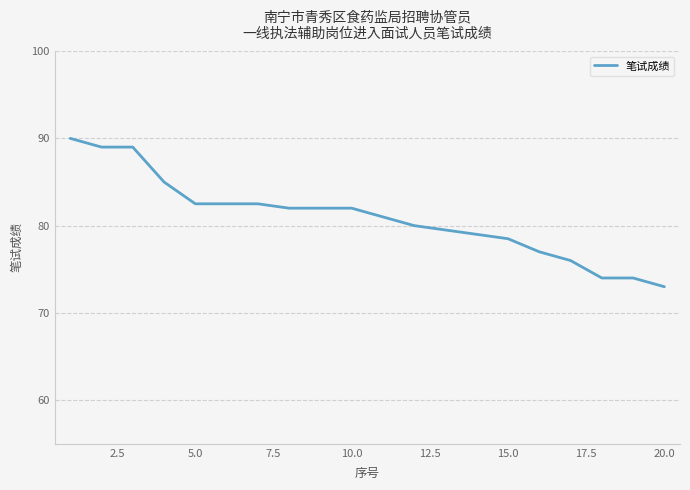

What is the smallest value displayed?

73.0